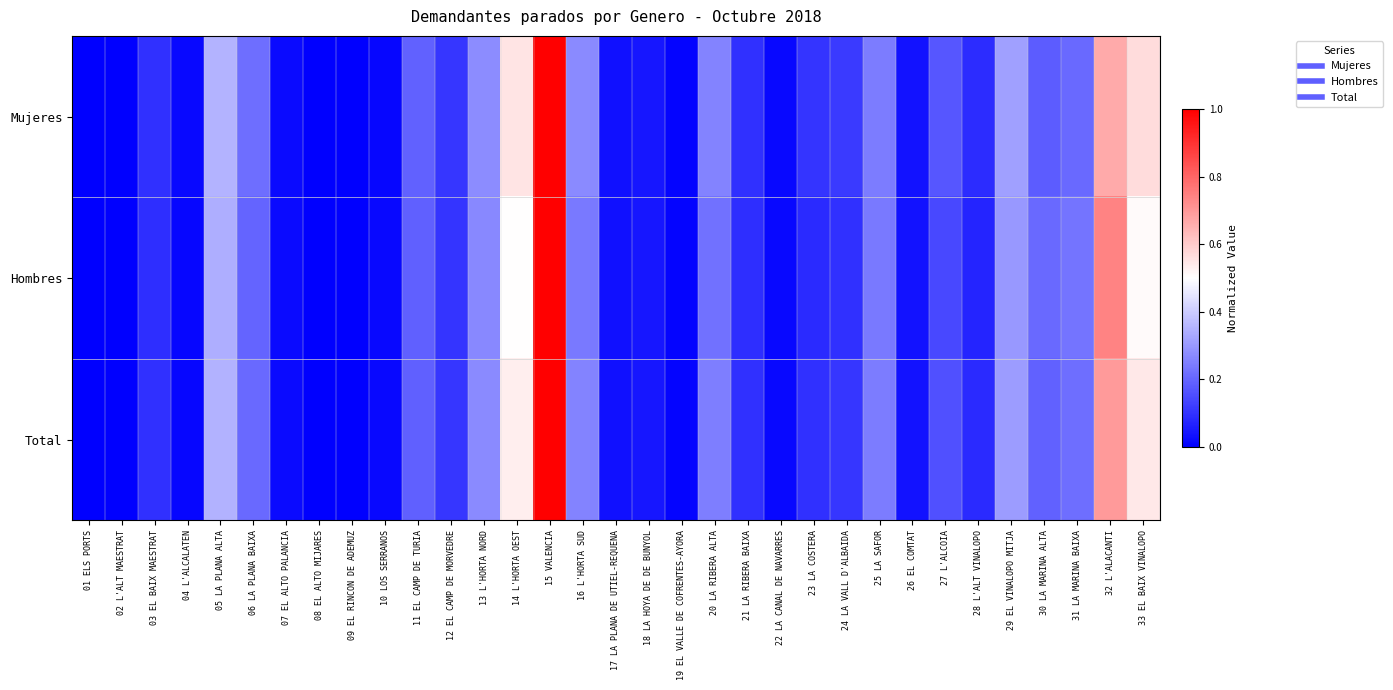

Which category has the lowest value across all series?

09 EL RINCON DE ADEMUZ